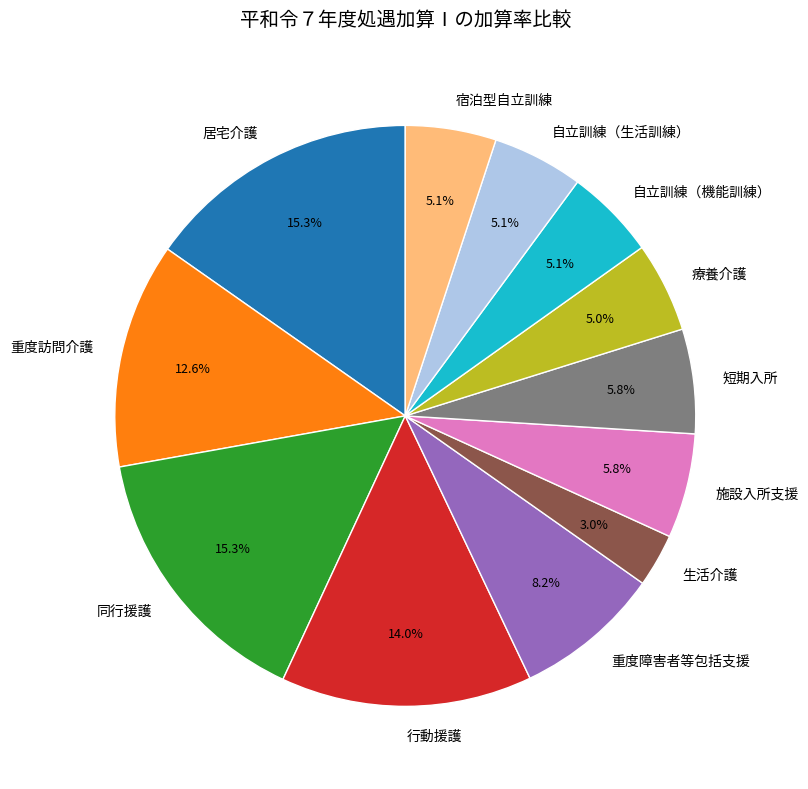

Is 行動援護 the majority of the pie?

No